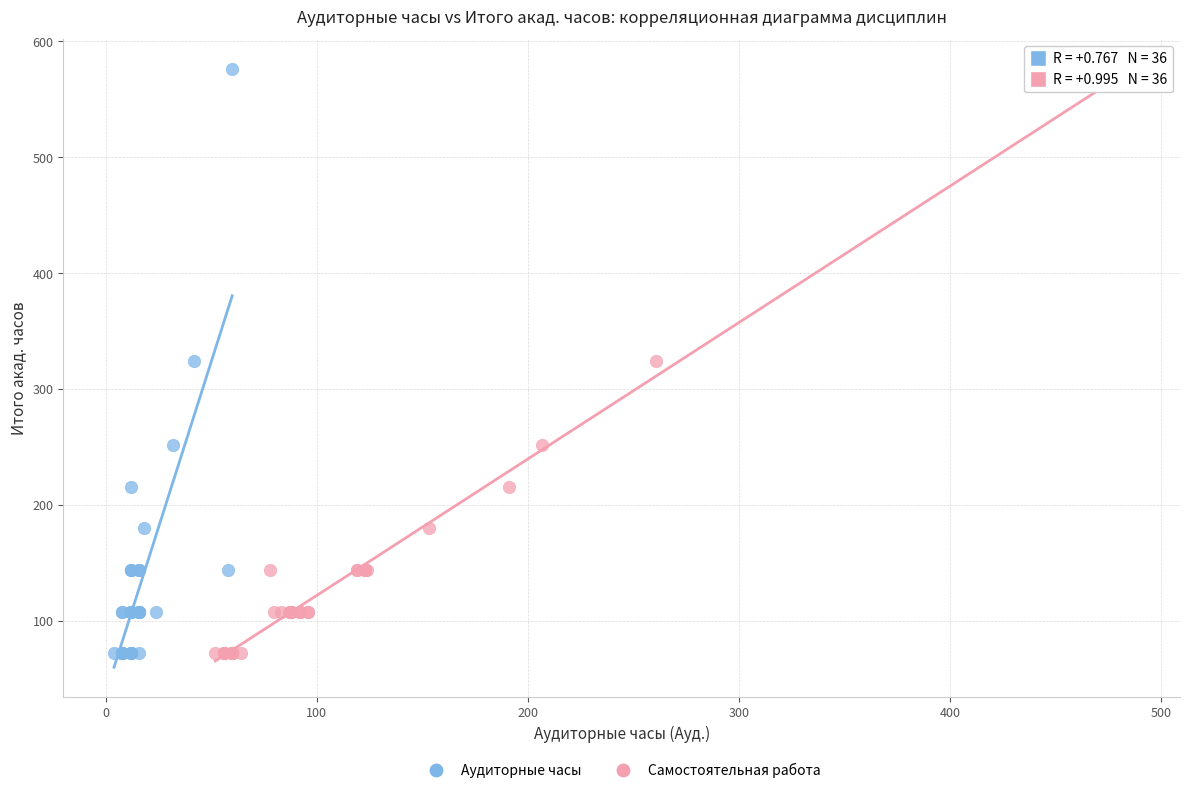

What are all the series names shown in the legend?

Аудиторные часы, Самостоятельная работа